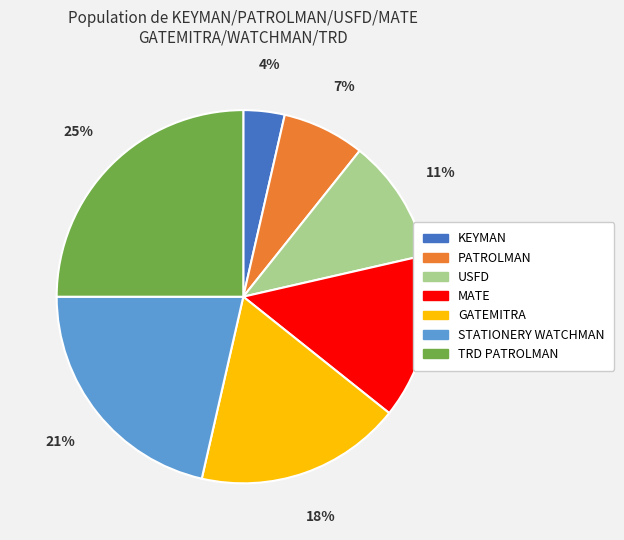

Rank the categories by value from highest to lowest.

TRD PATROLMAN, STATIONERY WATCHMAN, GATEMITRA, MATE, USFD, PATROLMAN, KEYMAN